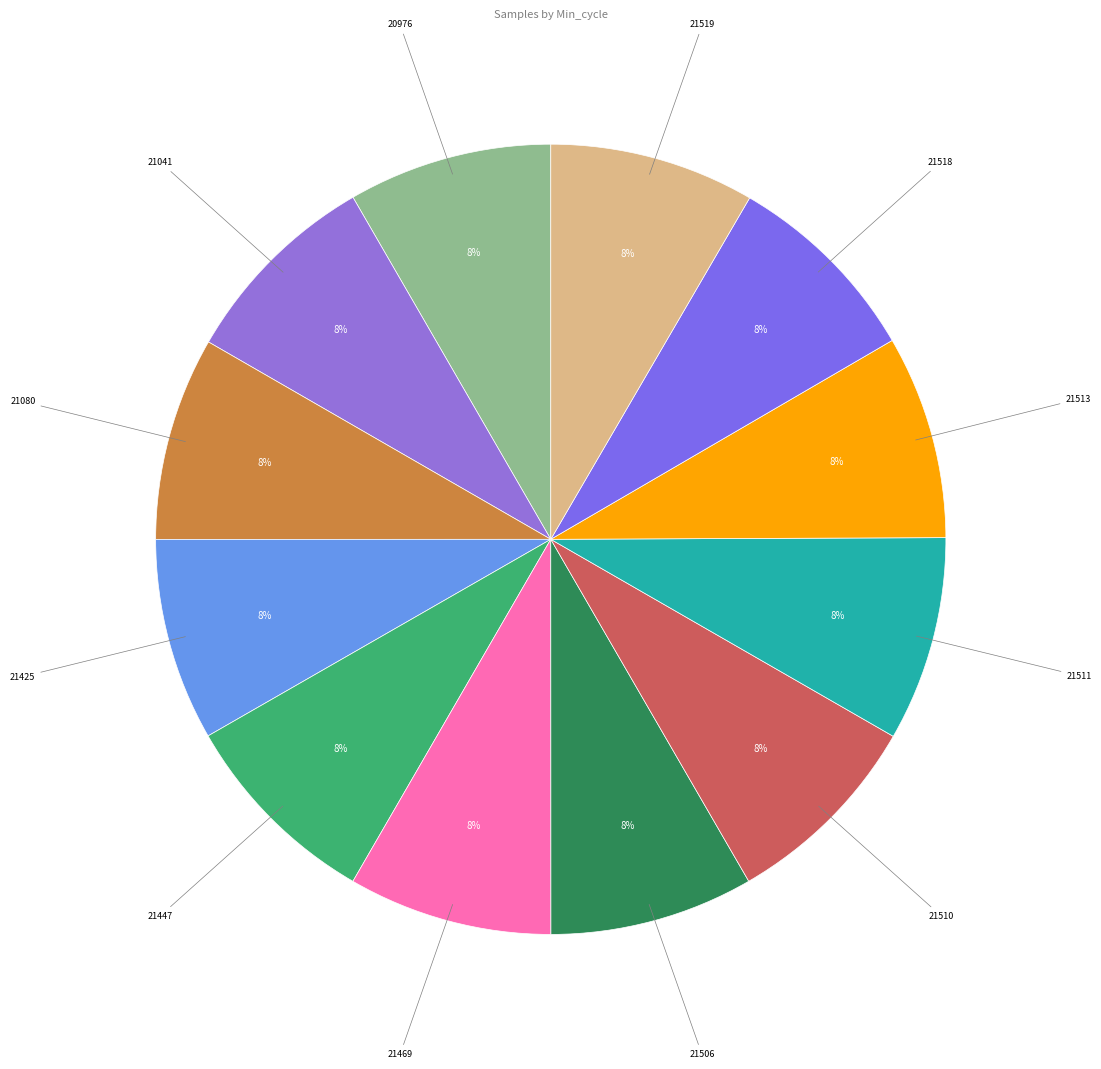

To the nearest percent, what portion does 21511 represent?

8%